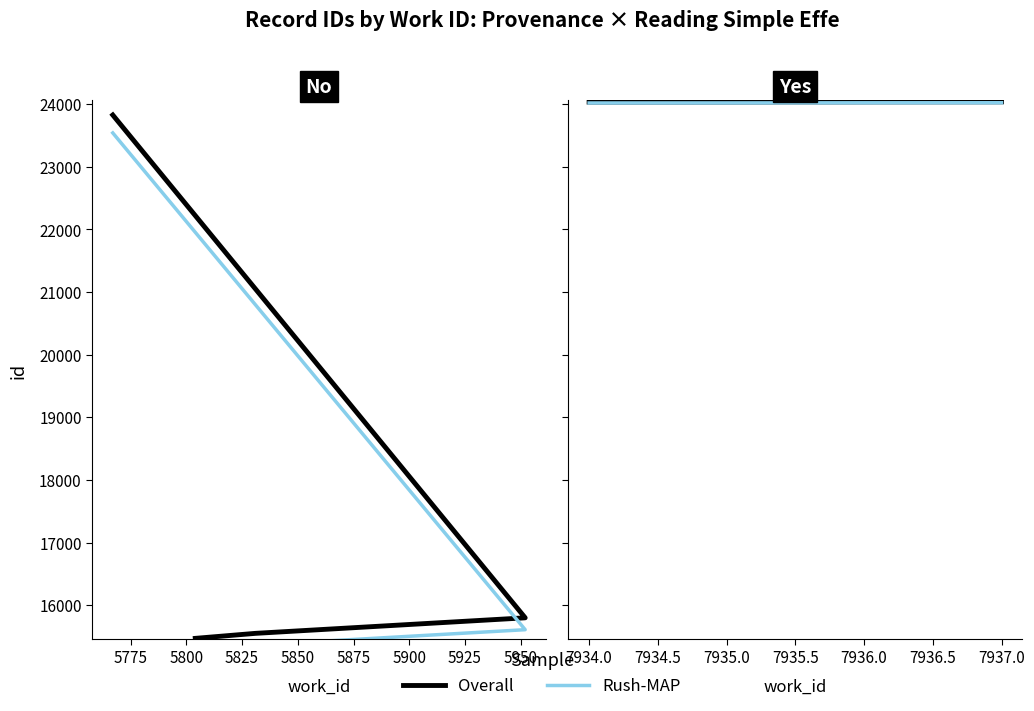

How many lines are shown in the chart?

2